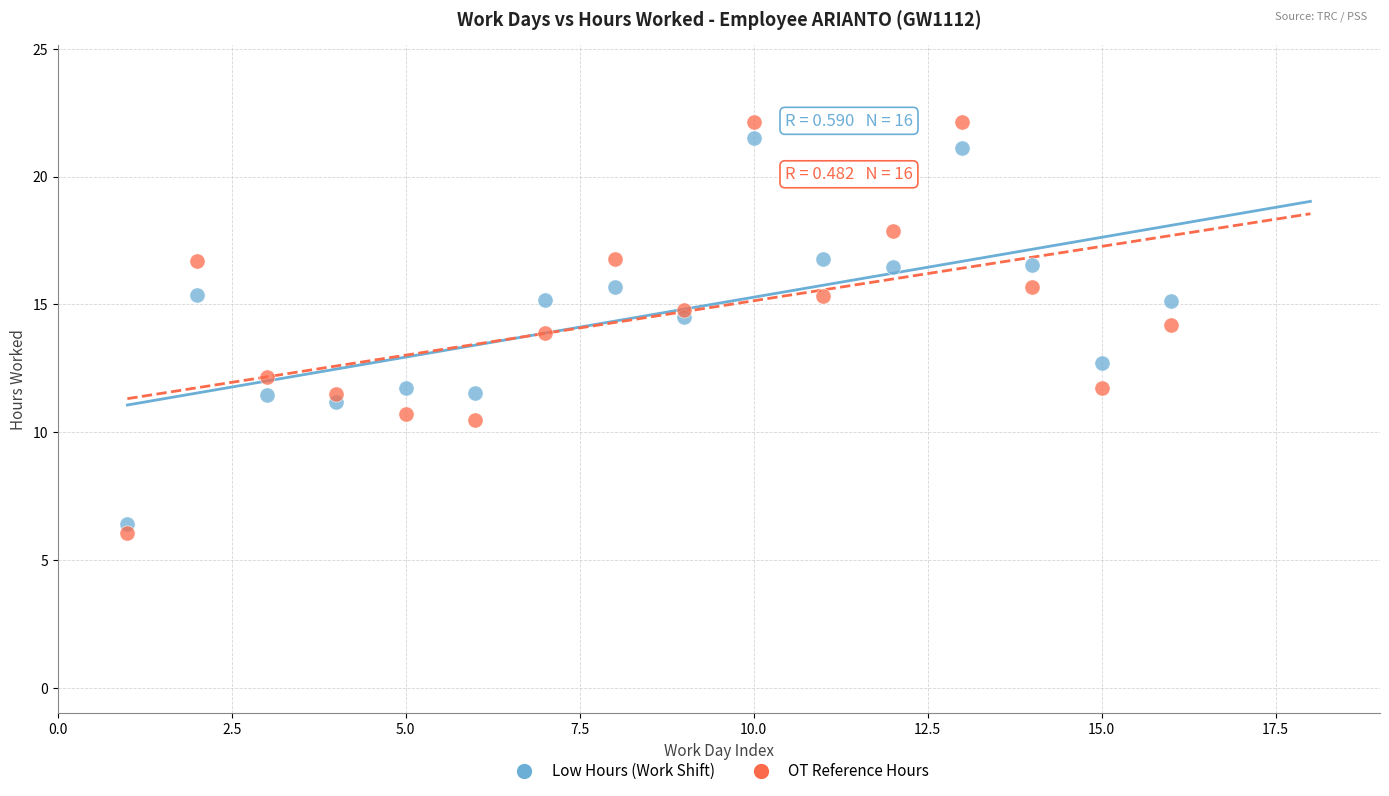

Which series reaches the minimum Y coordinate?

OT Reference Hours